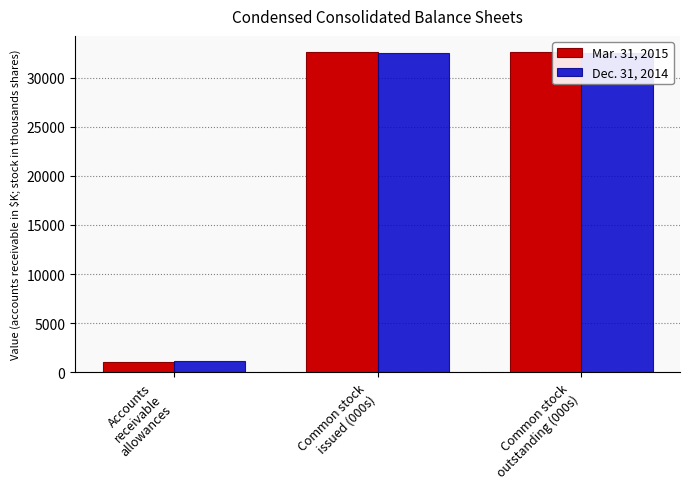

Is the value of Mar. 31, 2015 at Common stock
outstanding (000s) greater than the value of Dec. 31, 2014 at Common stock
issued (000s)?

Yes